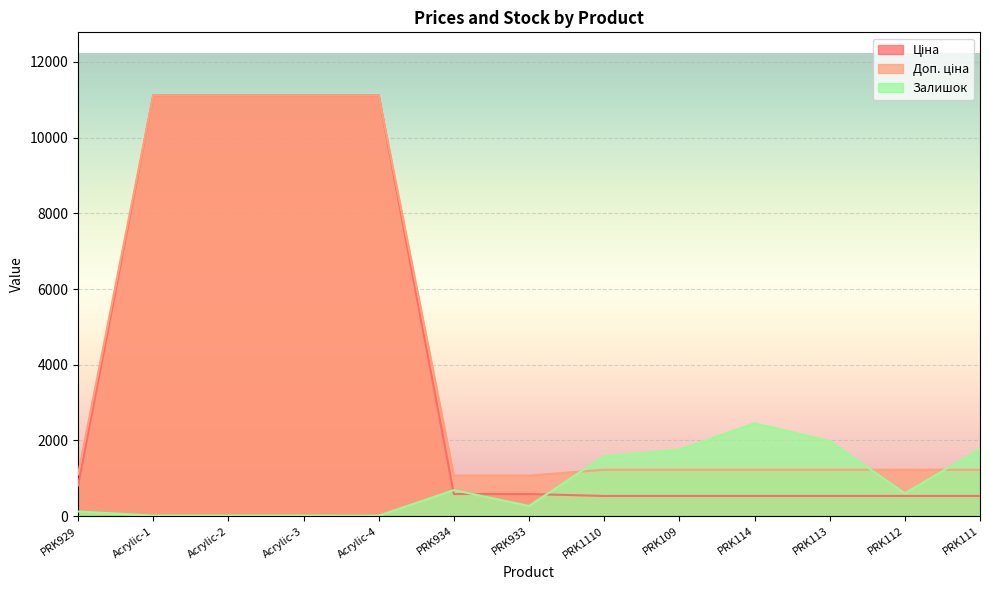

True or false: Залишок has more than 0 points higher than both neighbors.

True